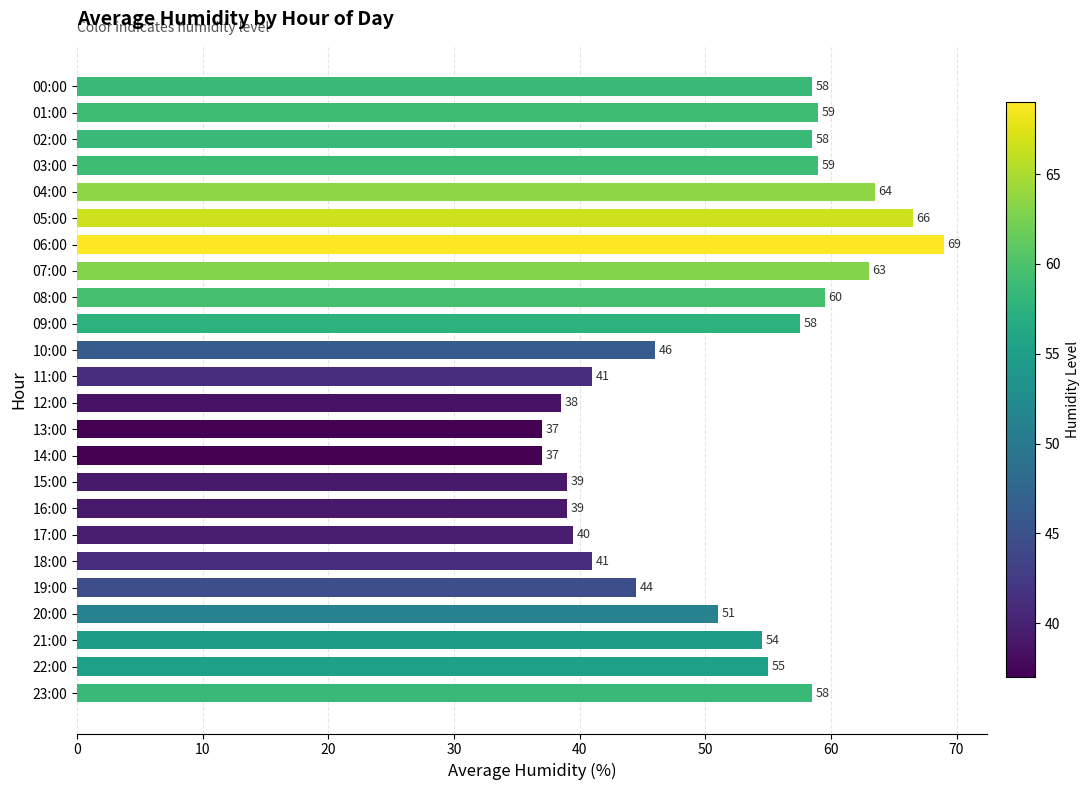

How many distinct data groups are displayed?

1